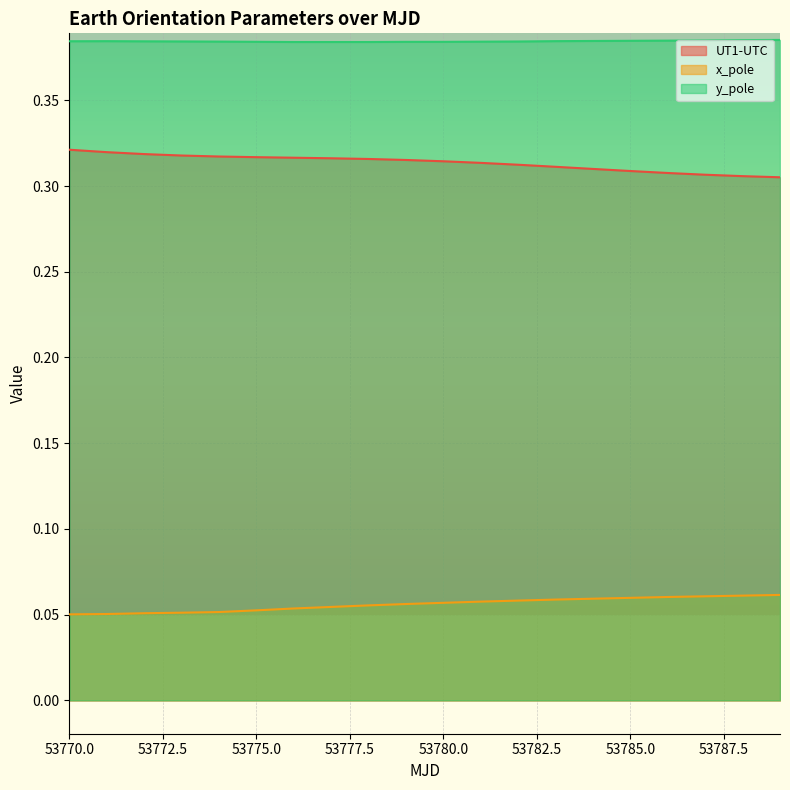

List the series in order of their peak value, highest first.

y_pole, UT1-UTC, x_pole